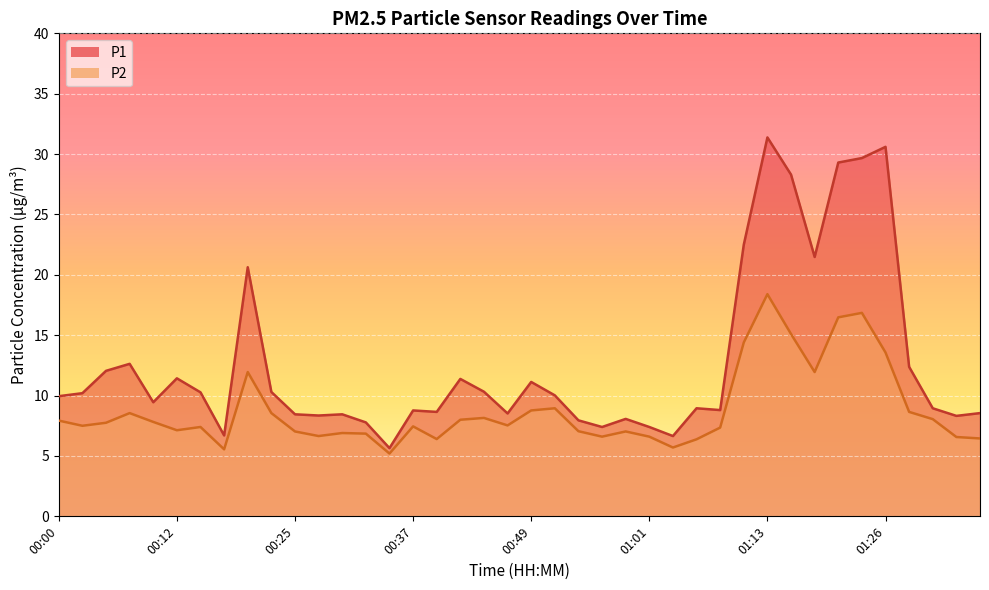

What is the sum of all P1 values?

507.7